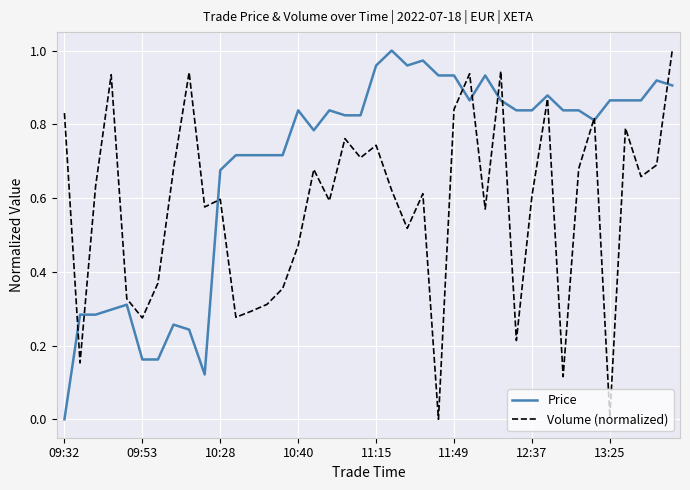

Which series has the largest total across all categories?

Price